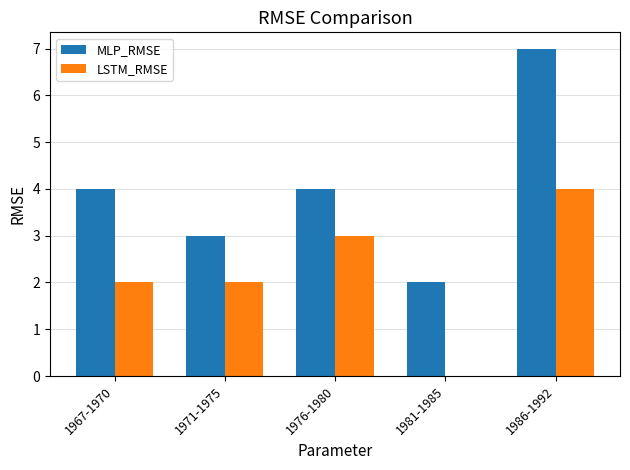

At which category is the sum across all series the highest?

1986-1992